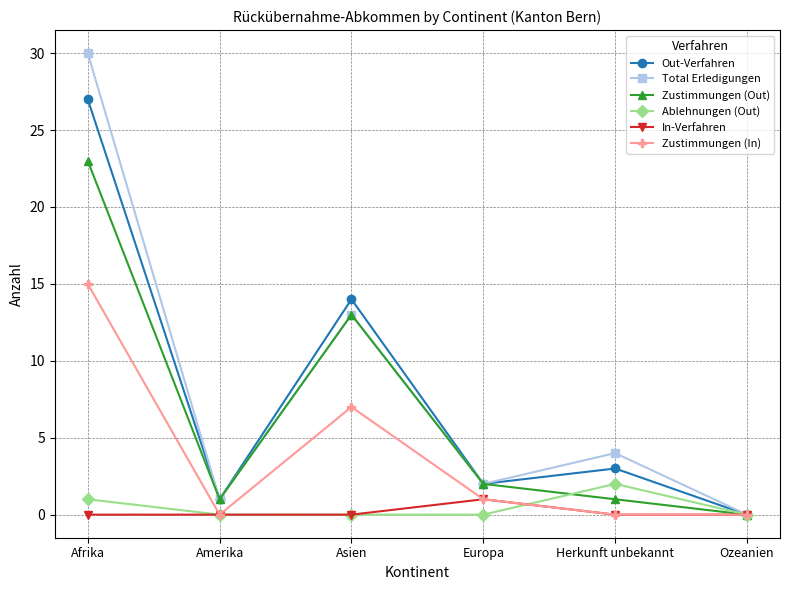

Is the value of Ablehnungen (Out) at Asien greater than the value of Zustimmungen (Out) at Afrika?

No